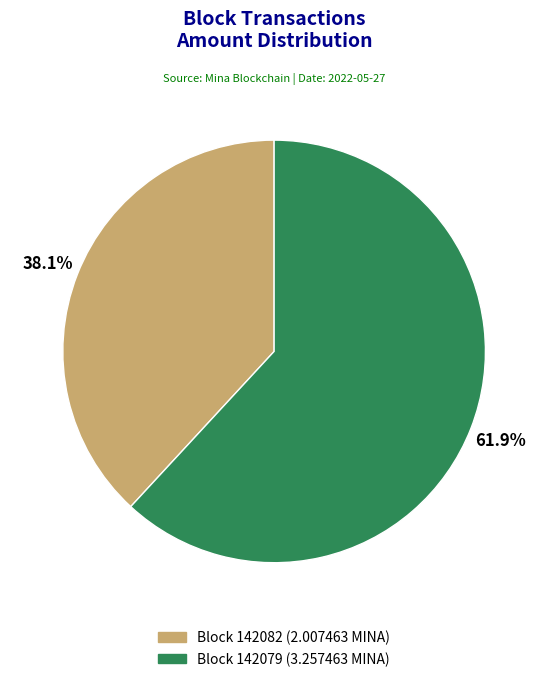

Is there any slice that represents more than half of the pie?

Yes